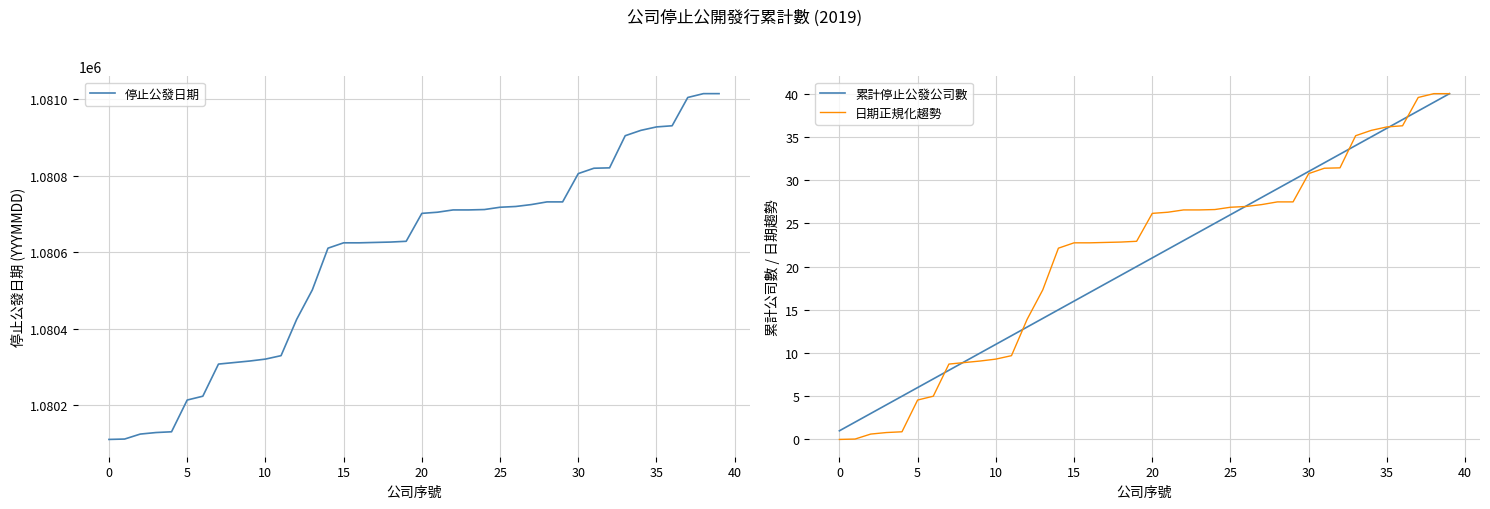

Reading left to right, transcribe all the data shown in this chart.

停止公發日期: 1080110.0	1080111.0	1080124.0	1080128.0	1080130.0	1080213.0	1080223.0	1080307.0	1080311.0	1080315.0	1080320.0	1080329.0	1080424.0	1080501.0	1080610.0	1080624.0	1080624.0	1080625.0	1080626.0	1080628.0	1080701.0	1080704.0	1080710.0	1080710.0	1080711.0	1080717.0	1080719.0	1080724.0	1080731.0	1080731.0	1080805.0	1080819.0	1080820.0	1080904.0	1080918.0	1080927.0	1080930.0	1081004.0	1081014.0	1081014.0
累計停止公發公司數: 1.0	2.0	3.0	4.0	5.0	6.0	7.0	8.0	9.0	10.0	11.0	12.0	13.0	14.0	15.0	16.0	17.0	18.0	19.0	20.0	21.0	22.0	23.0	24.0	25.0	26.0	27.0	28.0	29.0	30.0	31.0	32.0	33.0	34.0	35.0	36.0	37.0	38.0	39.0	40.0
日期正規化趨勢: 0.0	0.0	0.6	0.8	0.9	4.6	5.0	8.7	8.9	9.1	9.3	9.7	13.9	17.3	22.1	22.7	22.7	22.8	22.8	22.9	26.2	26.3	26.5	26.5	26.6	26.9	26.9	27.2	27.5	27.5	30.8	31.4	31.4	35.1	35.8	36.2	36.3	39.6	40.0	40.0